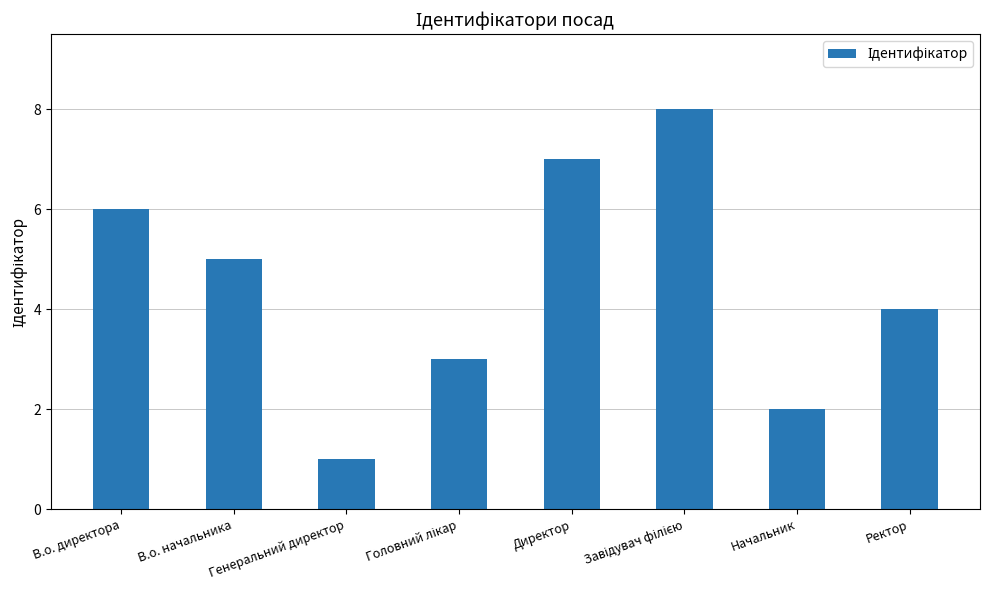

What is the change in value from В.о. директора to Директор?

+1